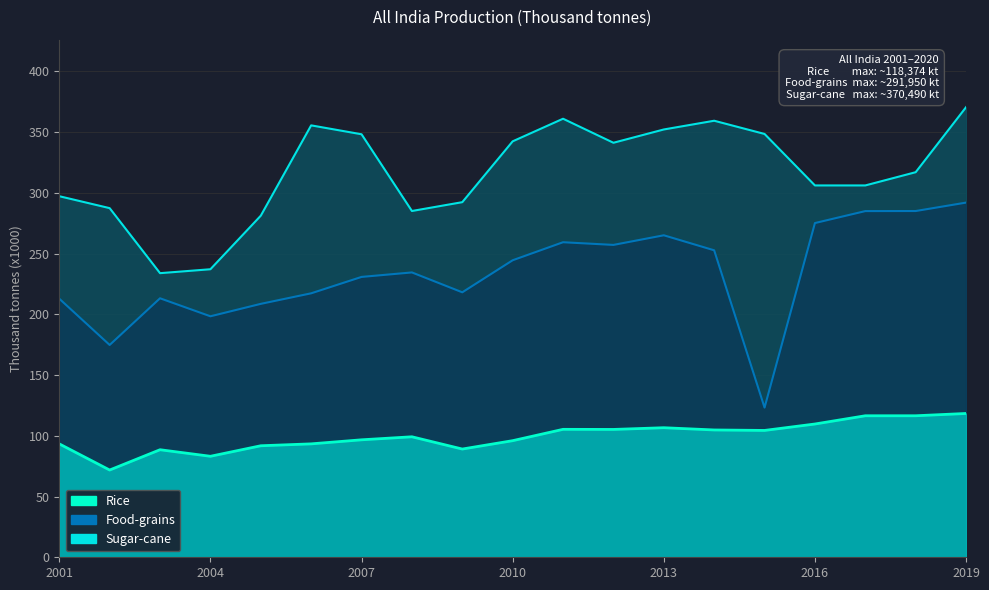

How many interior local valleys does the Sugar-cane series have?

4